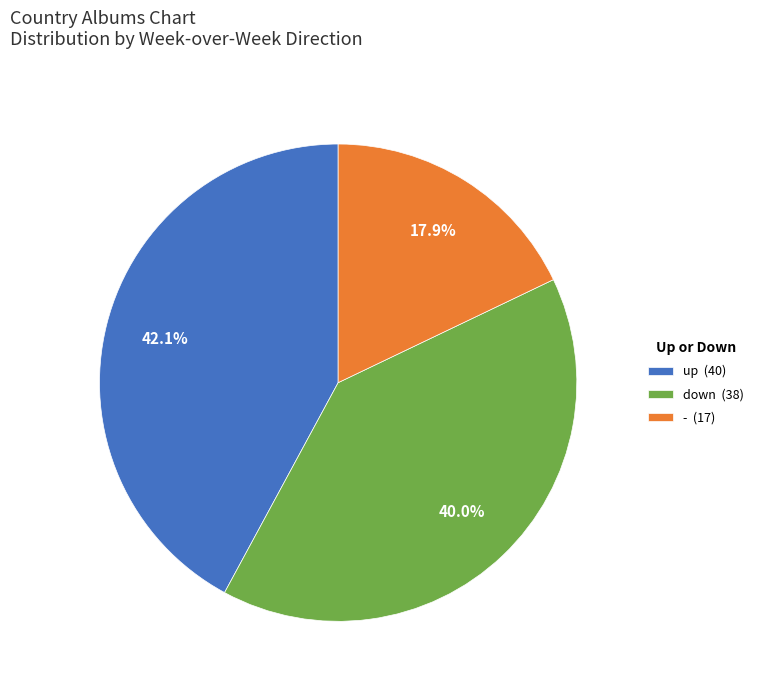

Which has a higher value, up or -?

up